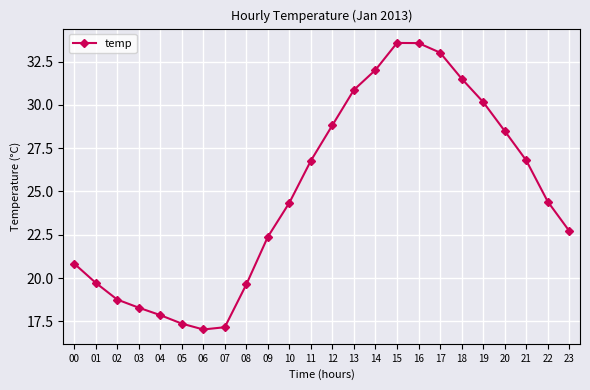

How many series are shown in this chart?

1